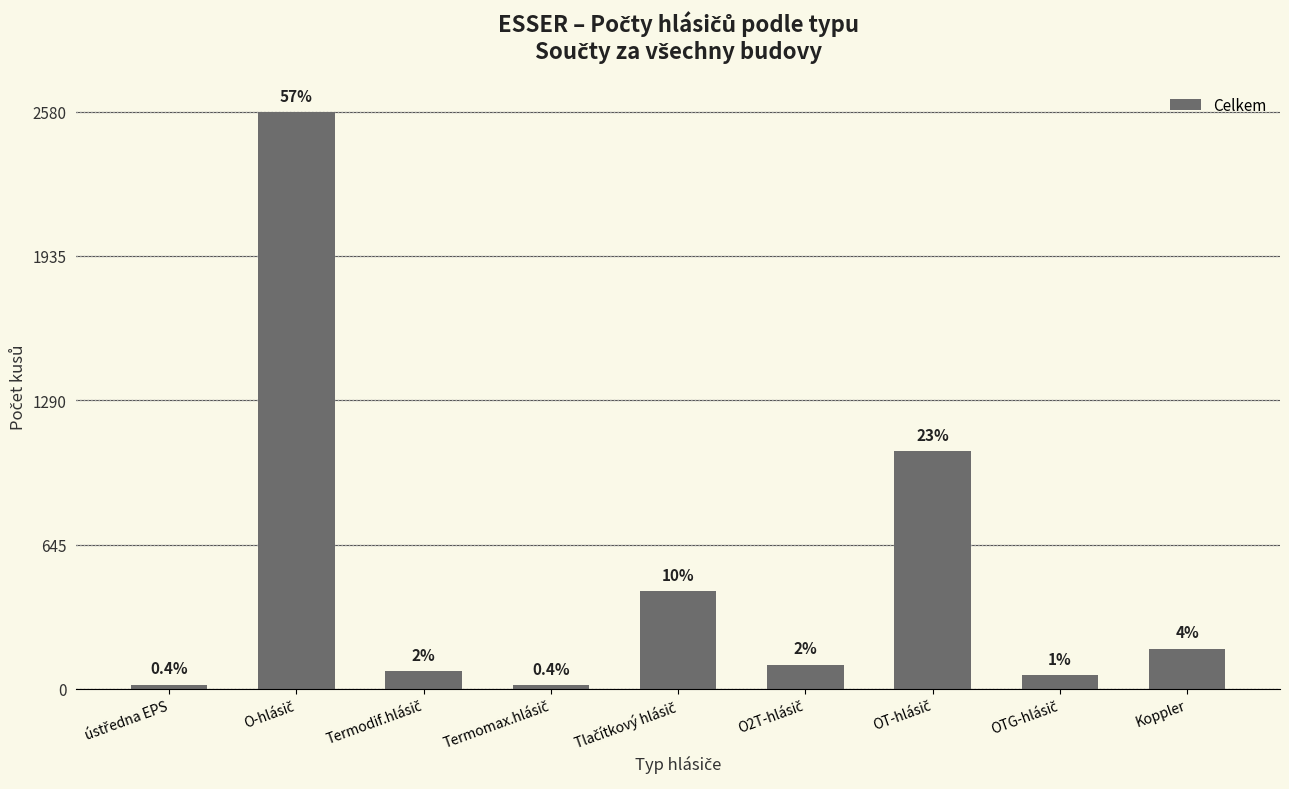

Reading right to left, list all the values displayed in this chart.

Koppler=180	OTG-hlásič=61	OT-hlásič=1063	O2T-hlásič=108	Tlačítkový hlásič=435	Termomax.hlásič=16	Termodif.hlásič=81	O-hlásič=2580	ústředna EPS=19